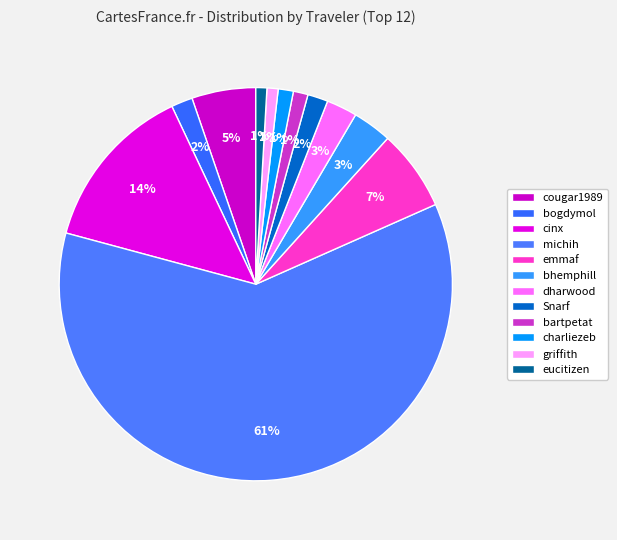

To the nearest percent, what is the difference between the largest and smallest slice percentages?

60%